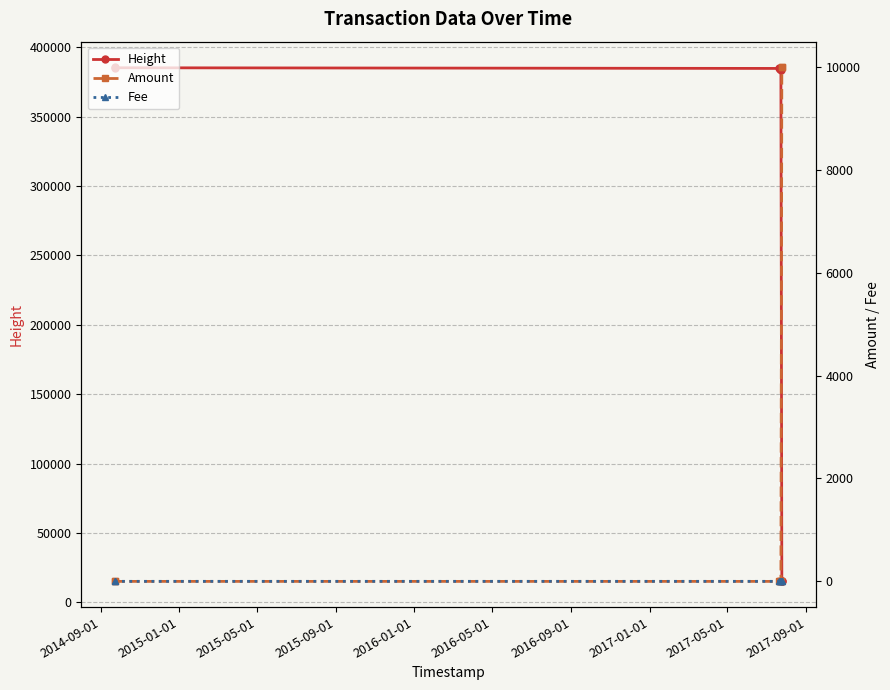

What is the lowest value of the Height series?

15053